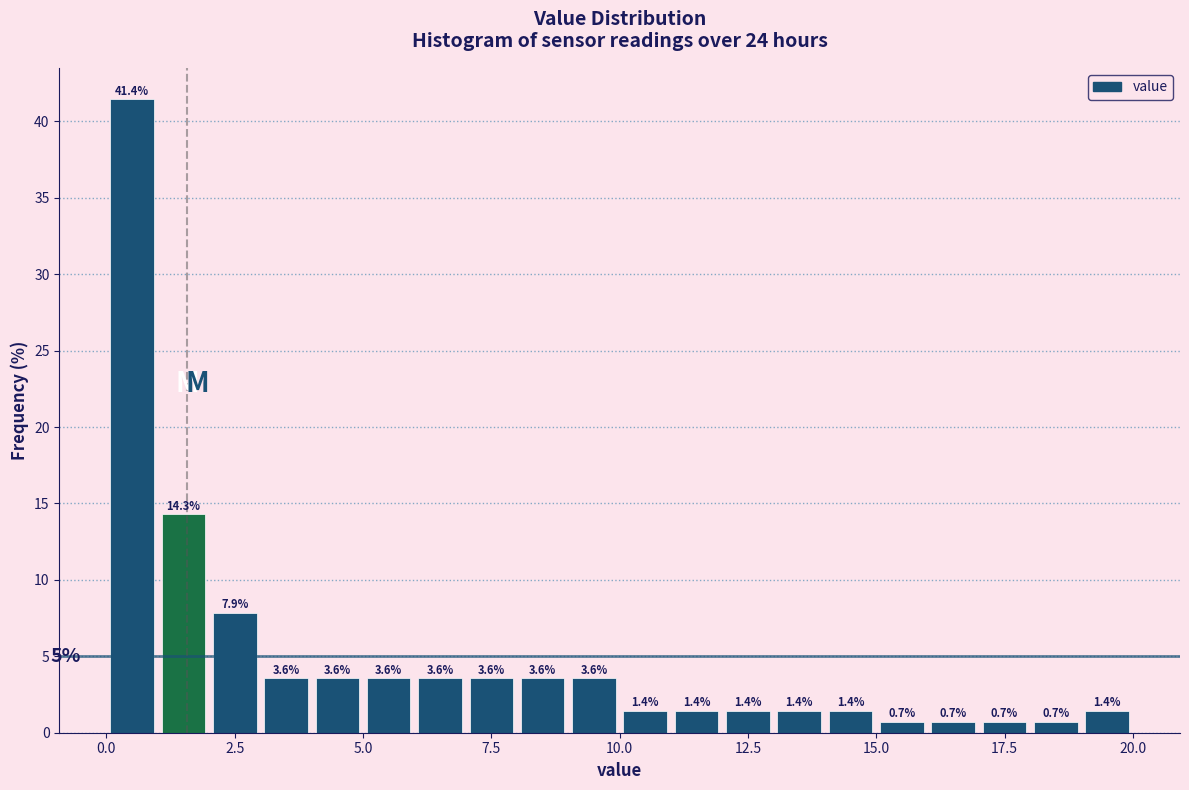

Around what value on the x-axis is the tallest bar? Give the approximate position of its centre, as read against the axis.

0.5